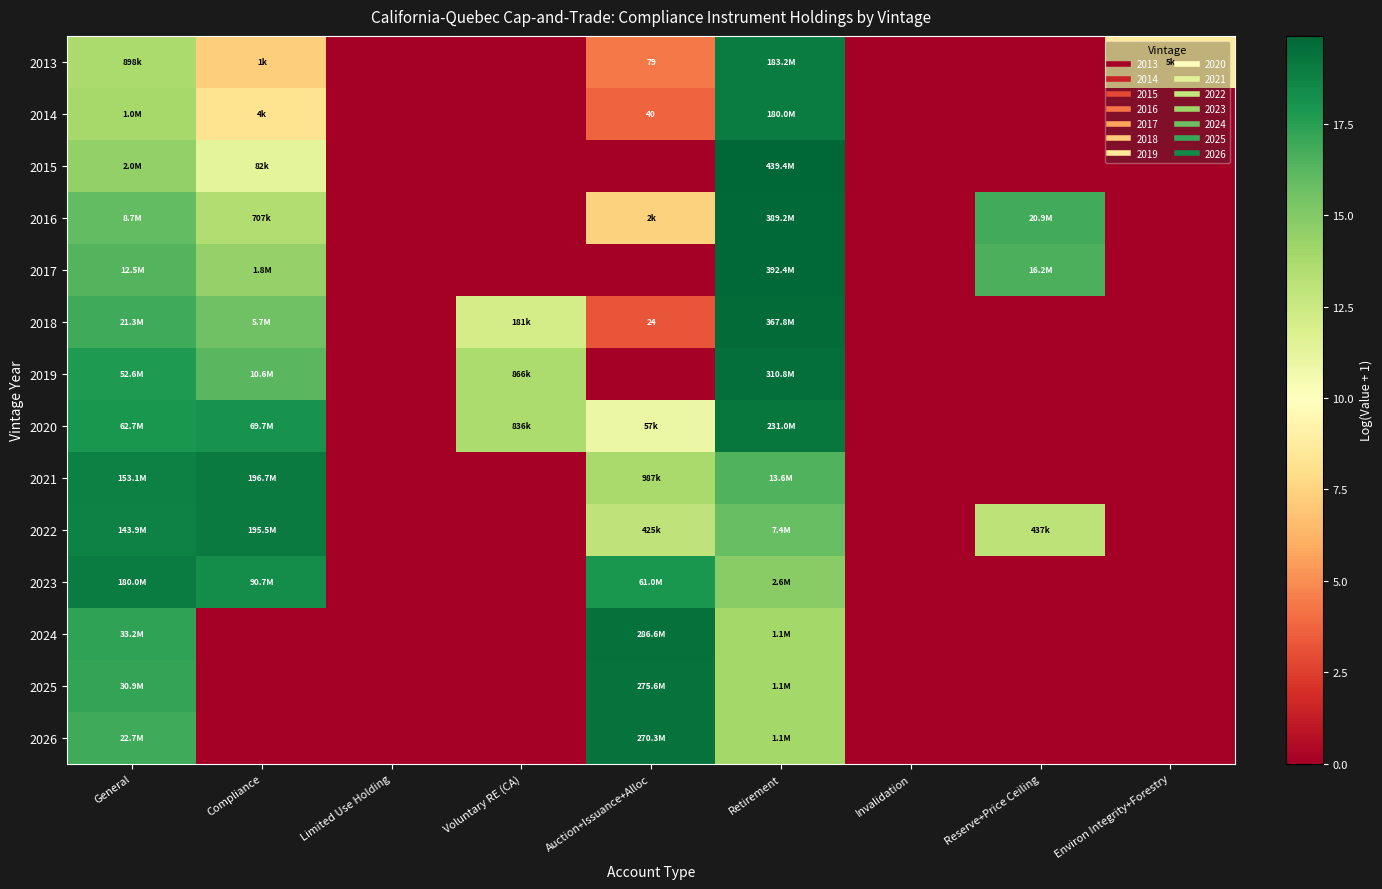

What is the total value across all series at Reserve+Price Ceiling?

46.4